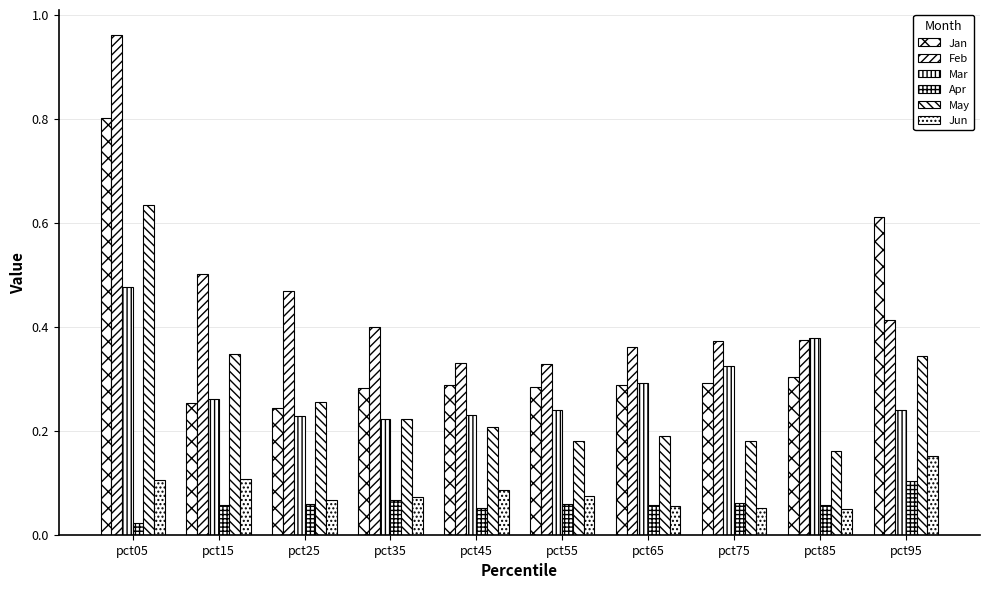

How many groups of bars are there?

10